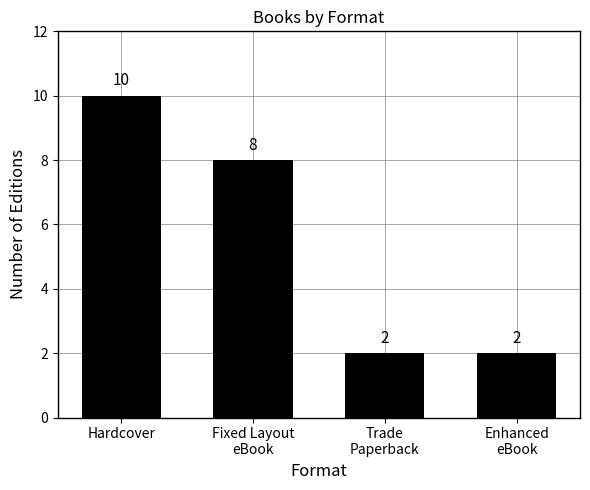

How many values are between 2 and 10?

4